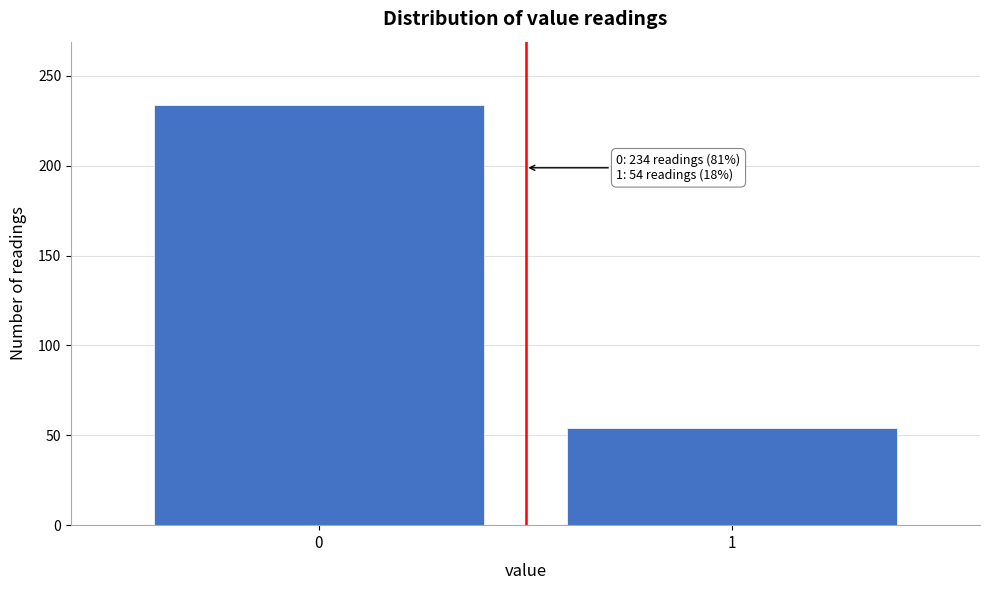

Reading left to right, transcribe all the data shown in this chart.

0=234	1=54